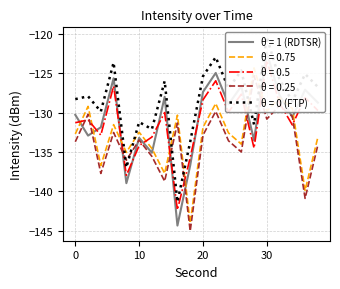

Which series changed the most between 4 and 18?

θ = 0.75